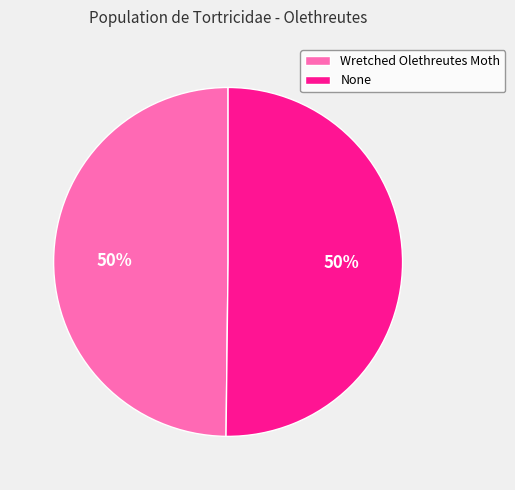

True or false: None accounts for 50% of the total.

True